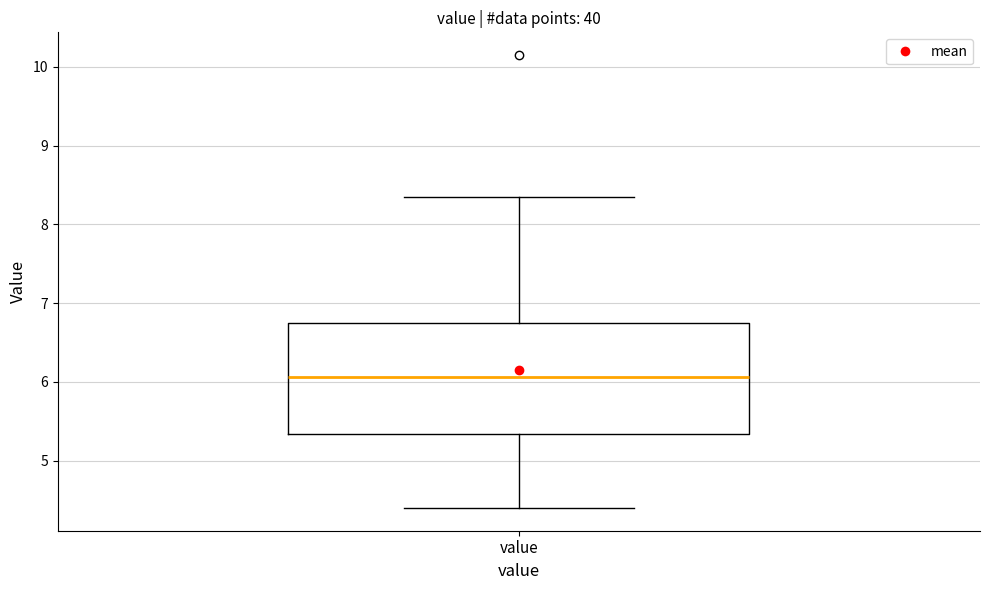

Where does the upper whisker of the box for value end on the y-axis? The values are not printed on the chart, so give them approximately, as read against the axis.

8.4